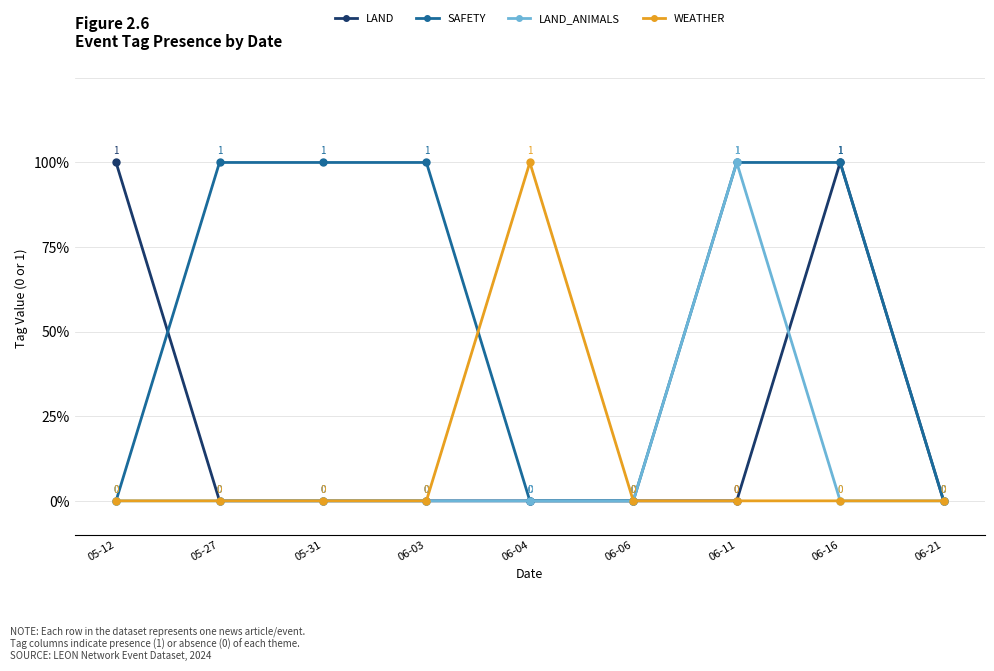

After their last crossing, which series has the higher values: LAND or LAND_ANIMALS?

LAND